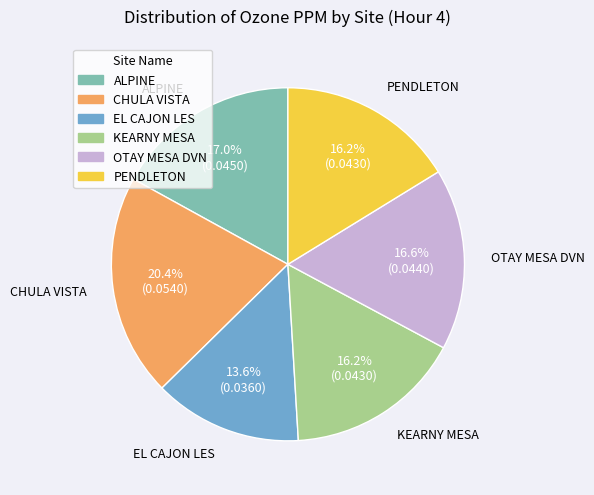

Is there any slice that represents more than half of the pie?

No